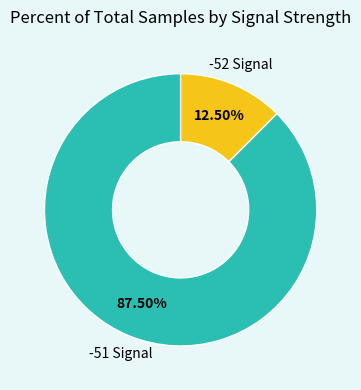

How many slices are in this pie chart?

2